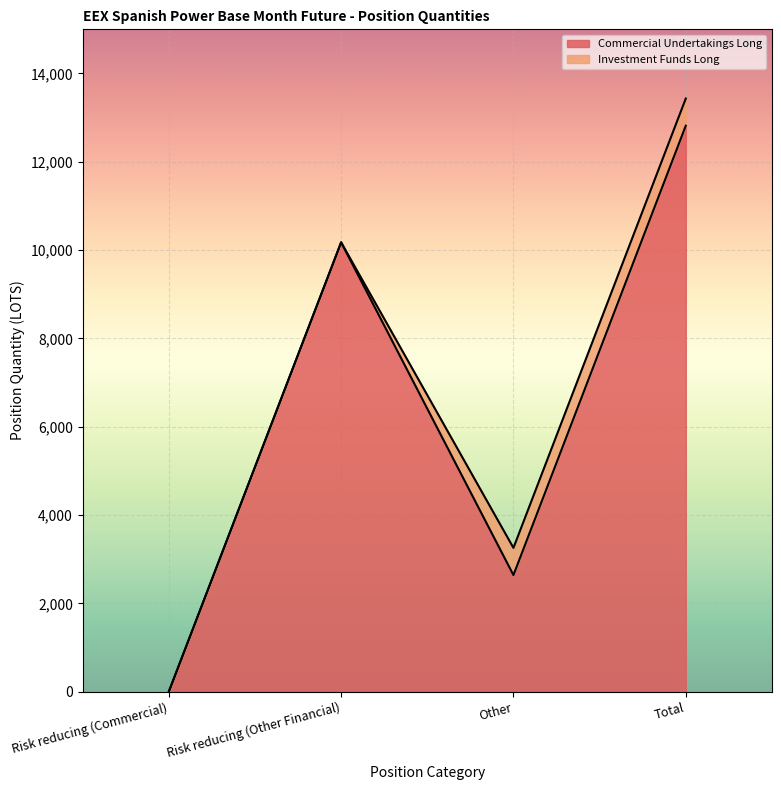

What is the label of the 2nd point from the right?

Other